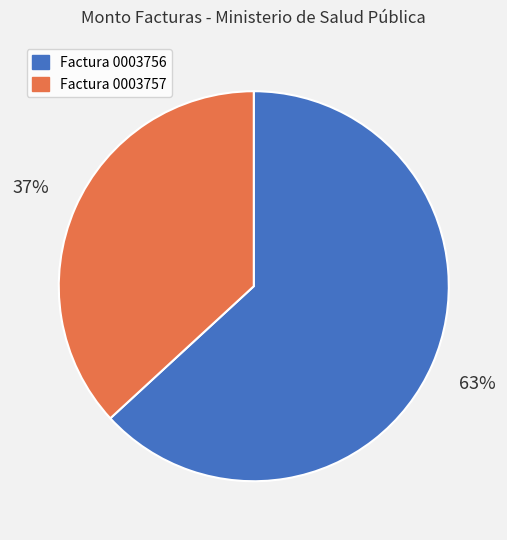

Is it true that Factura 0003757 is 29% of the pie?

False